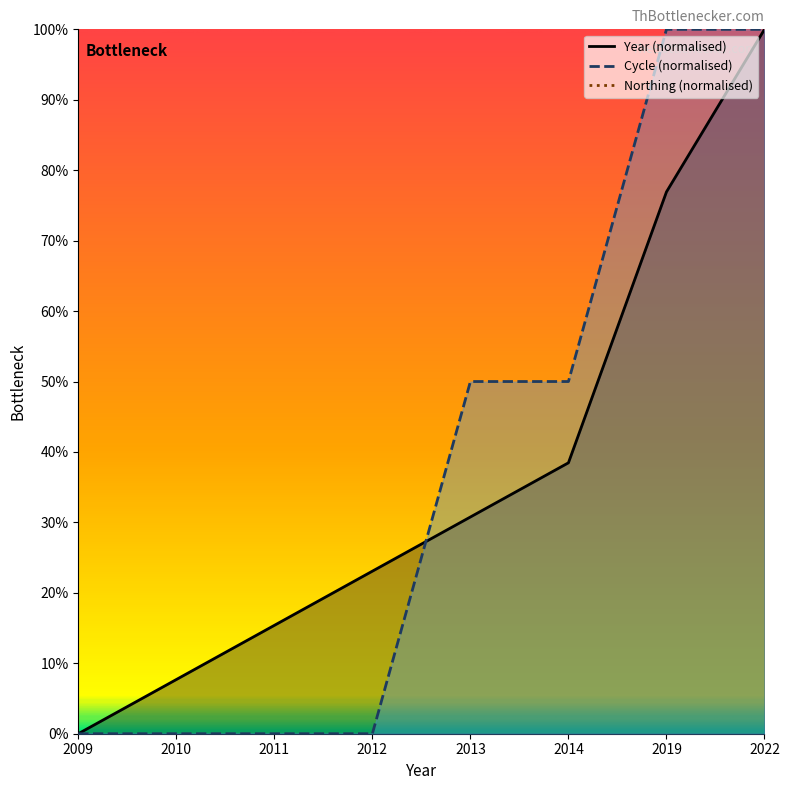

How many lines are shown in the chart?

2